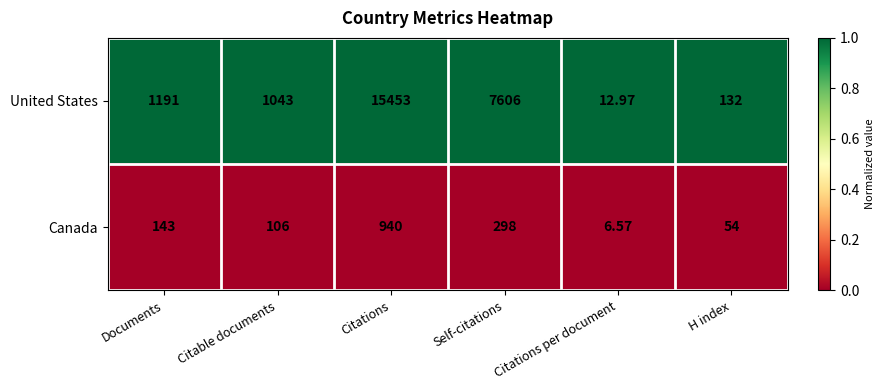

Which category has the highest value across all series?

Citations